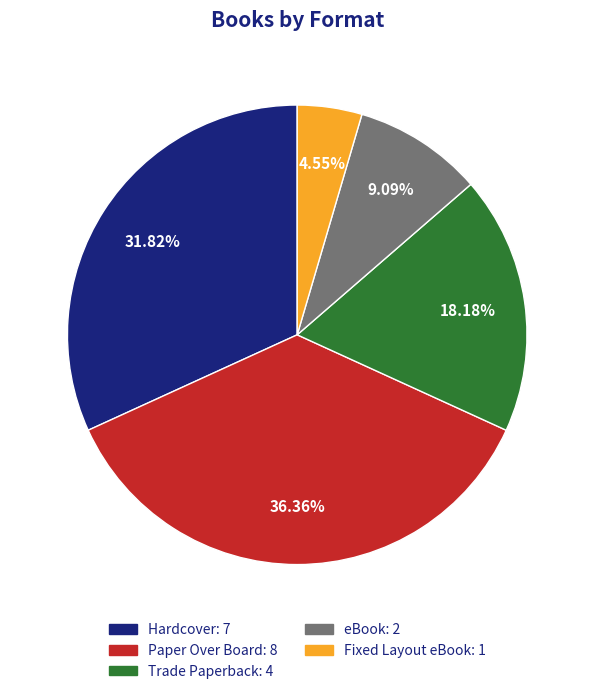

What is the ratio of the value at Paper Over Board to the value at Hardcover?

1.1